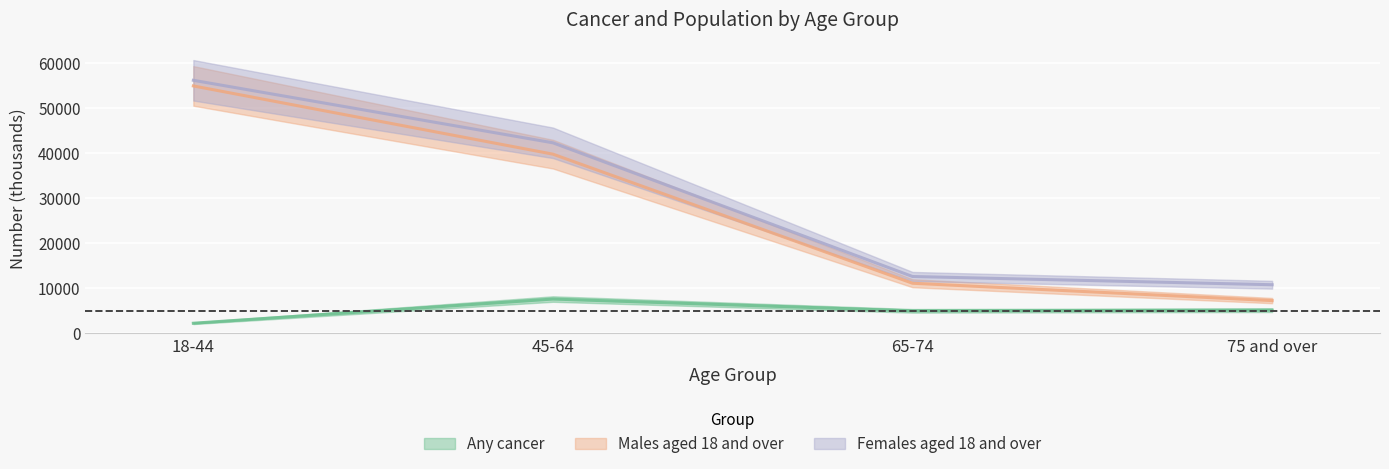

What is the sum of all Any cancer values?

20073